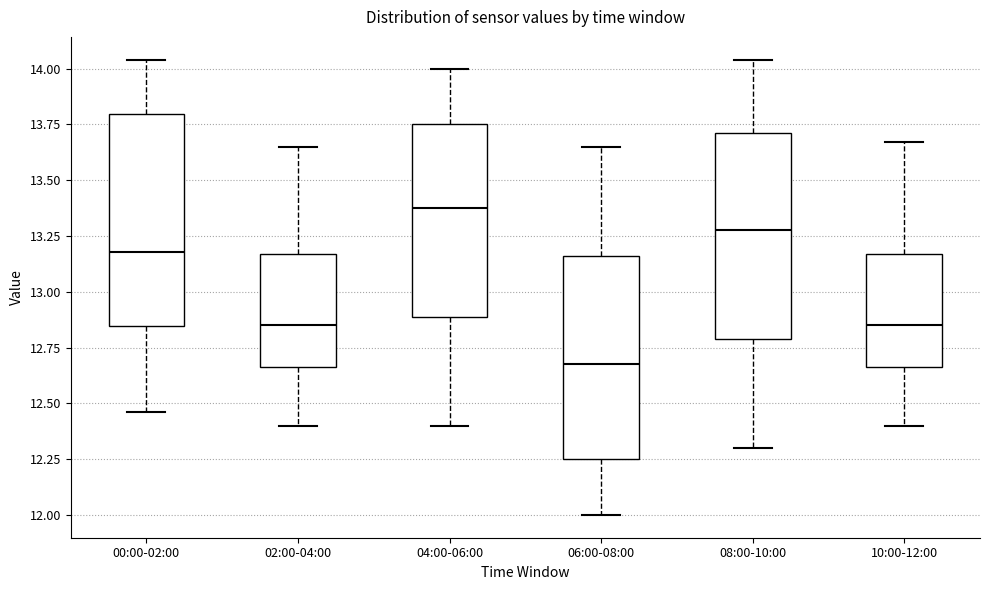

Which box has the highest median line?

04:00-06:00